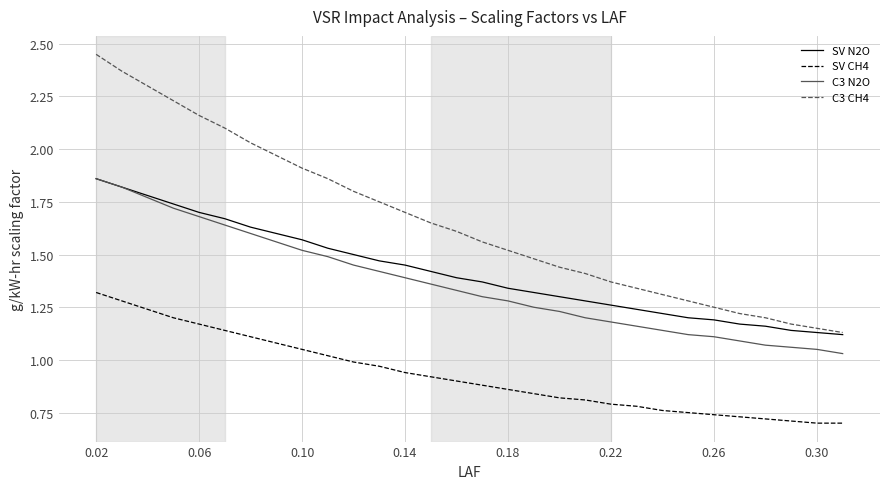

Which series has the largest total across all categories?

C3 CH4